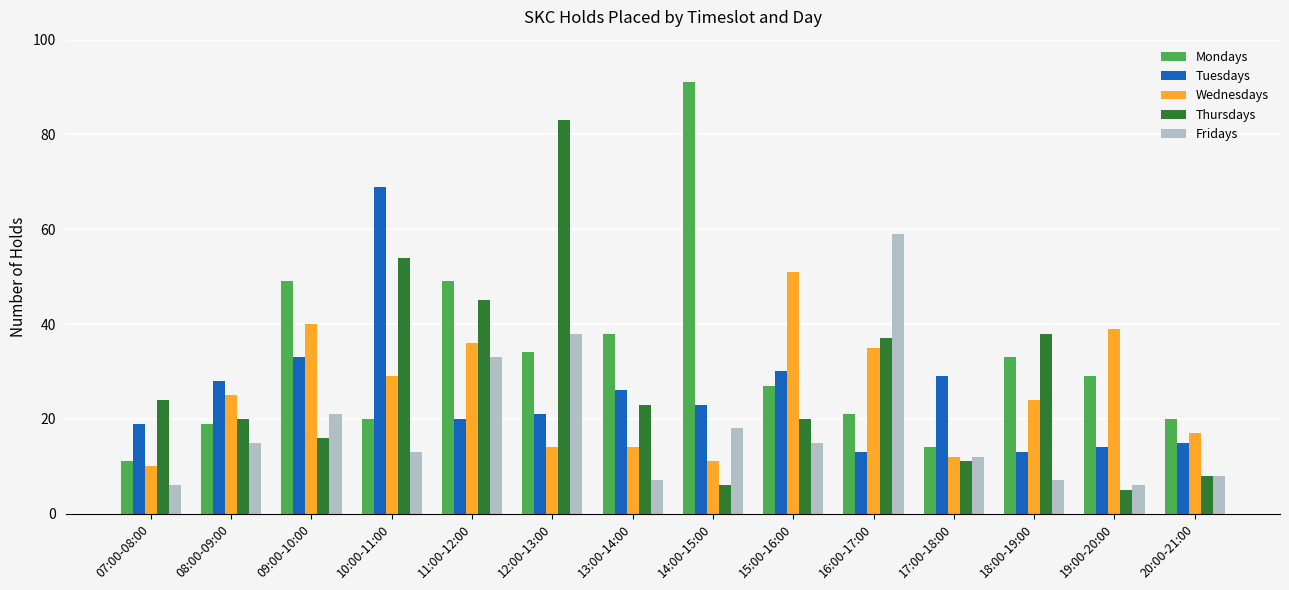

What position from the left is 19:00-20:00?

13